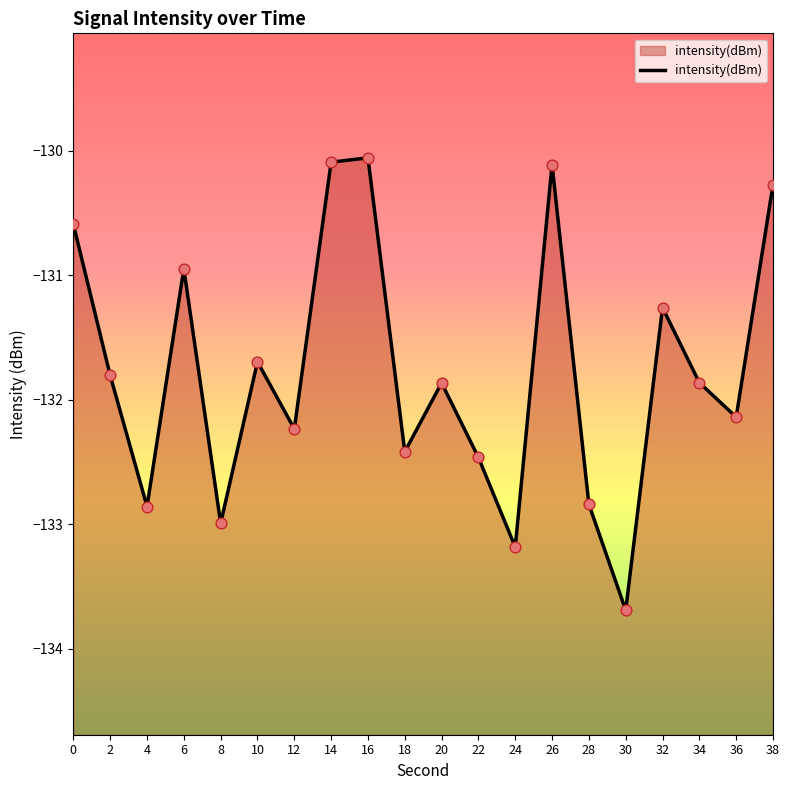

What is the change in value from 14 to 36?

-2.0